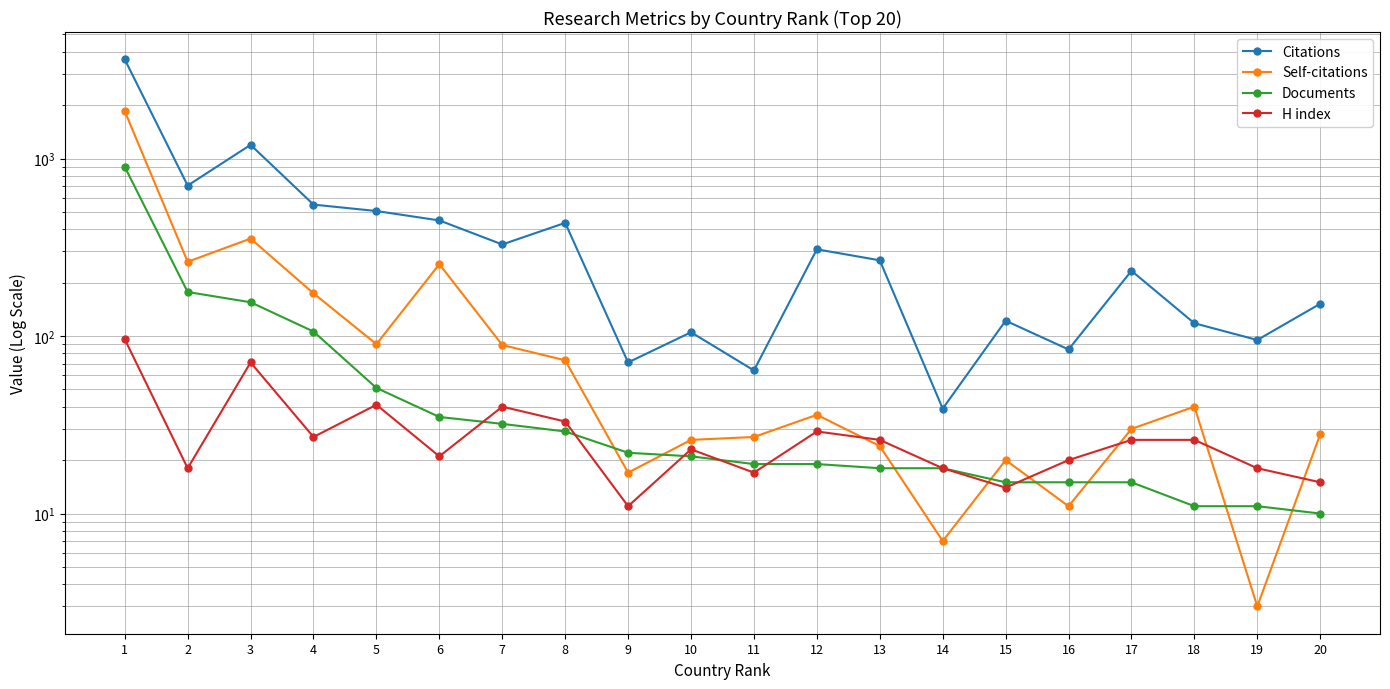

What is the minimum value for H index?

11